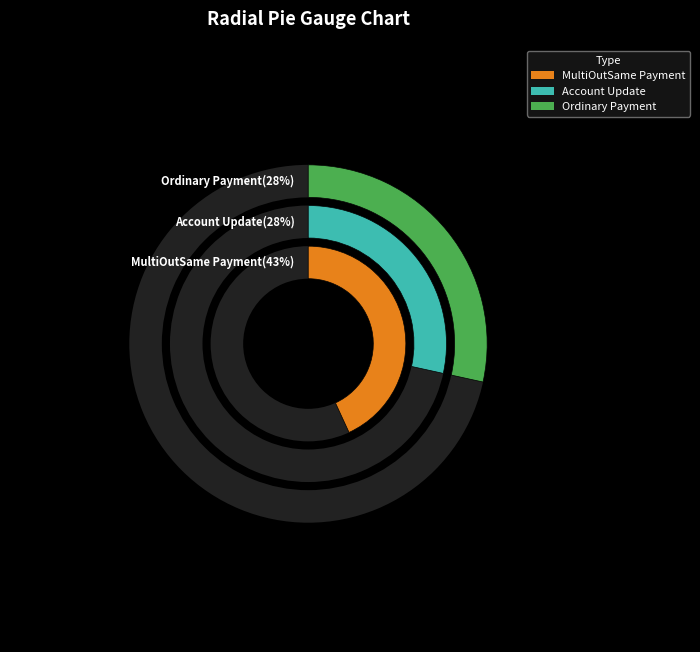

Between Ordinary Payment and Account Update, which is larger?

Account Update